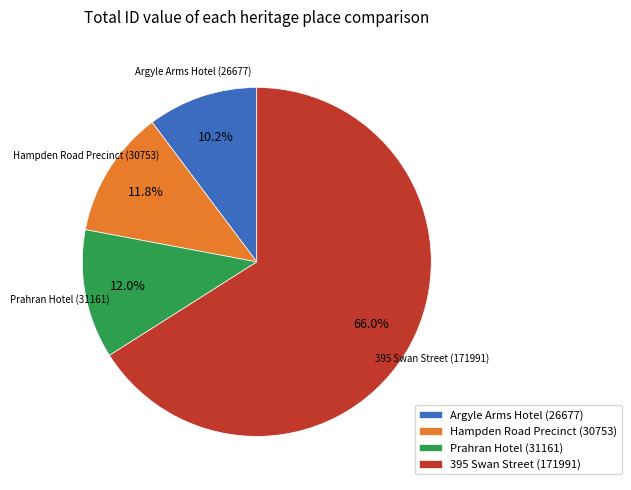

Is there any slice that represents more than half of the pie?

Yes